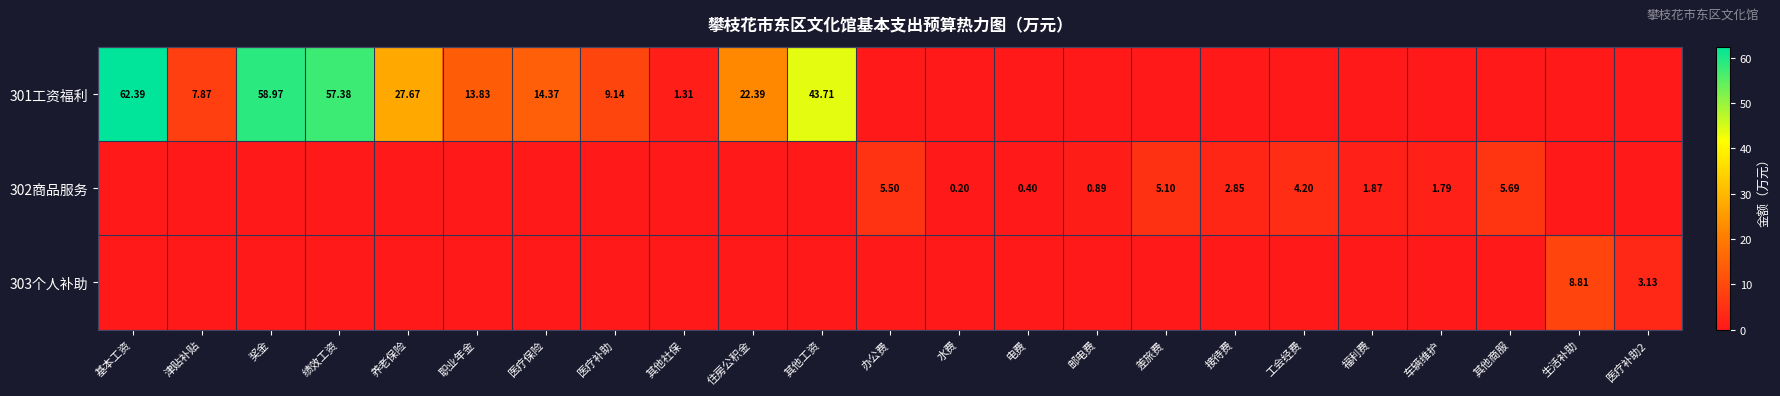

Is the value of 302商品服务 at 车辆维护 greater than the value of 301工资福利 at 基本工资?

No